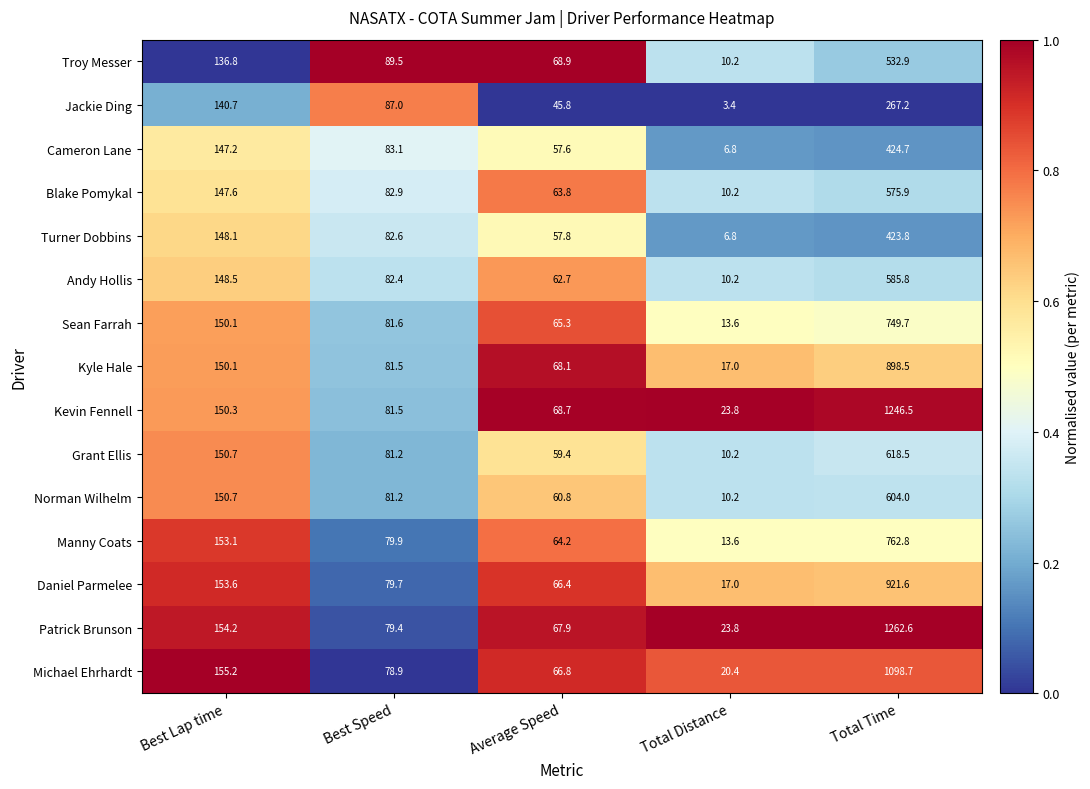

Is it true that Manny Coats equals 153.1 at Best Lap time?

True